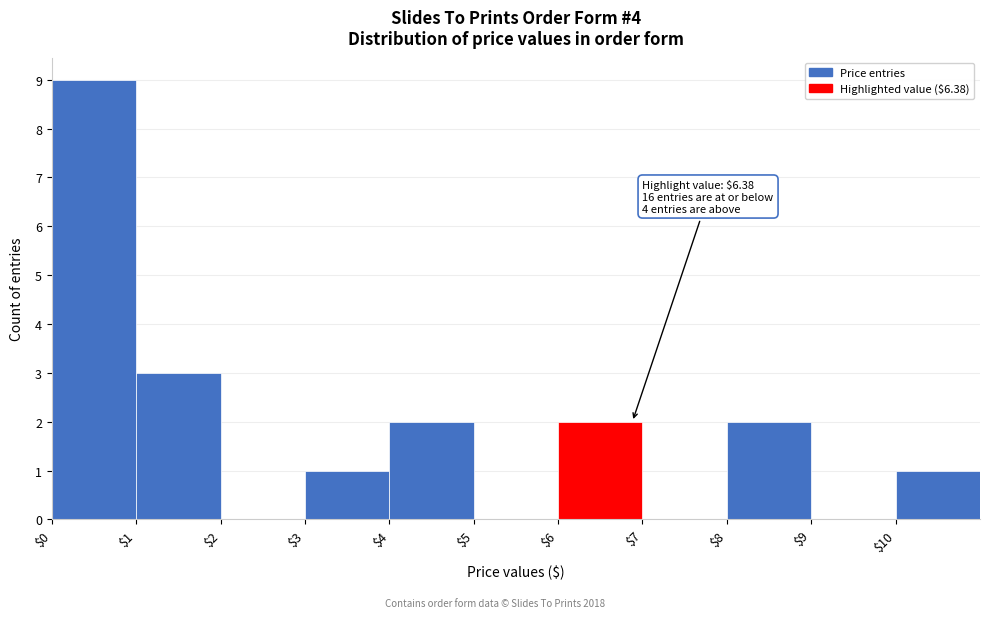

Over which range of the x-axis is the bar tallest?

0 to 1